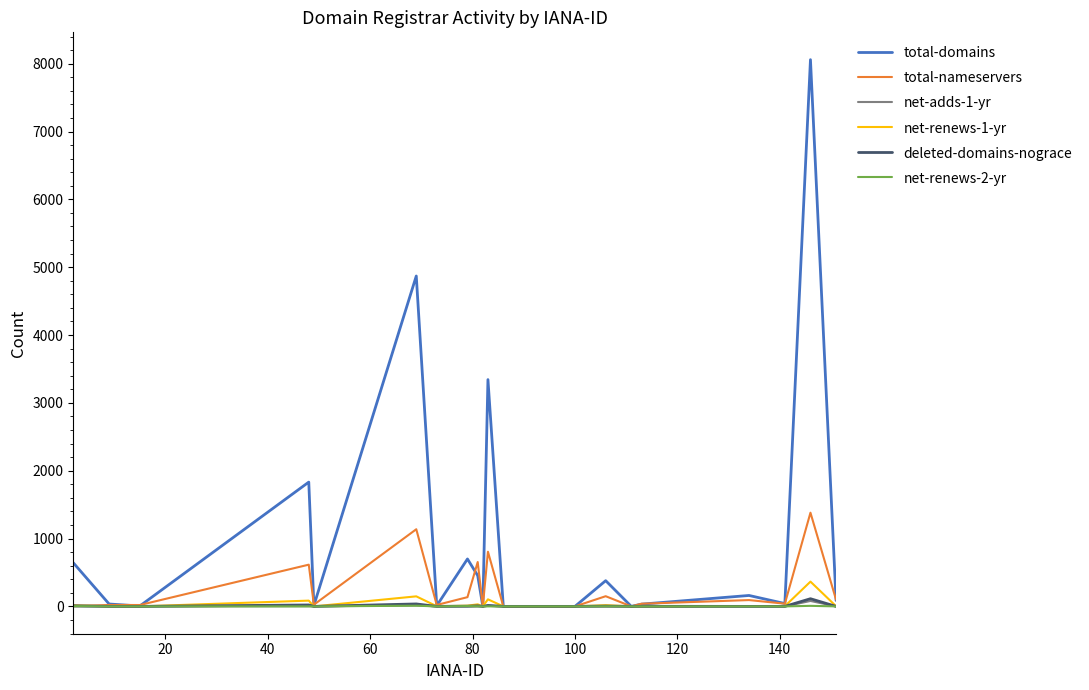

Which series has the largest total across all categories?

total-domains